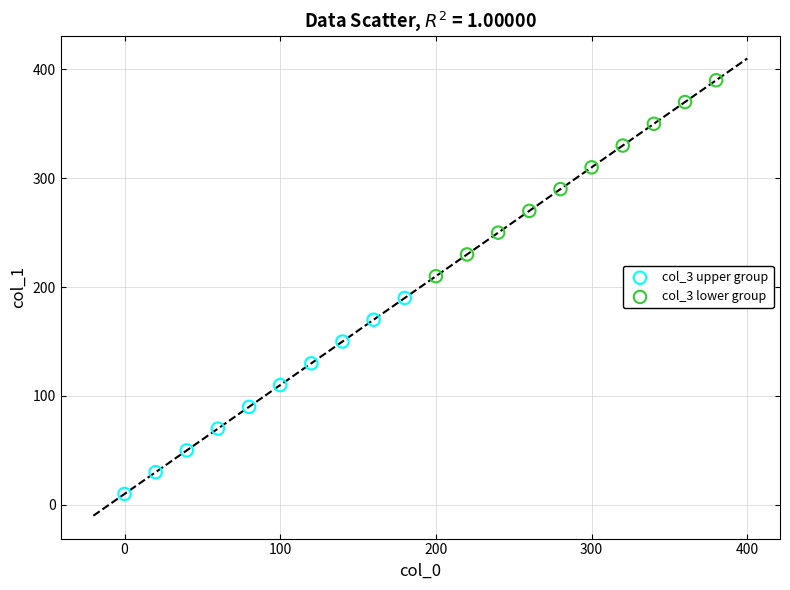

Which series contains the highest Y value?

col_3 lower group